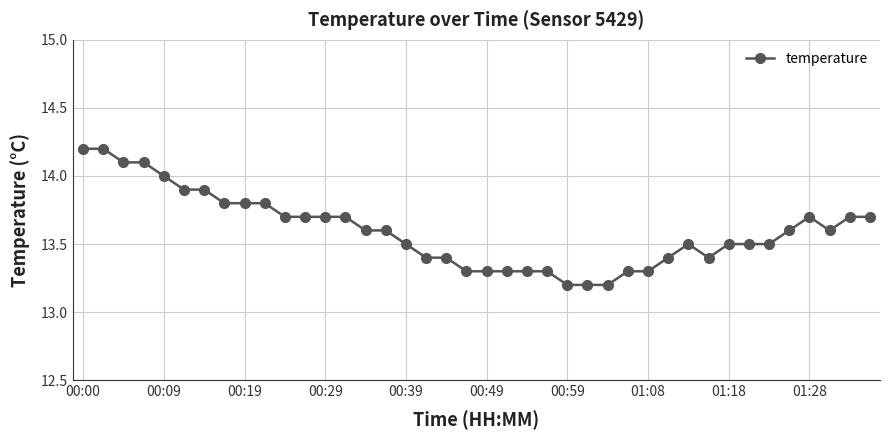

True or false: there are more than 1 points higher than both neighbors.

True